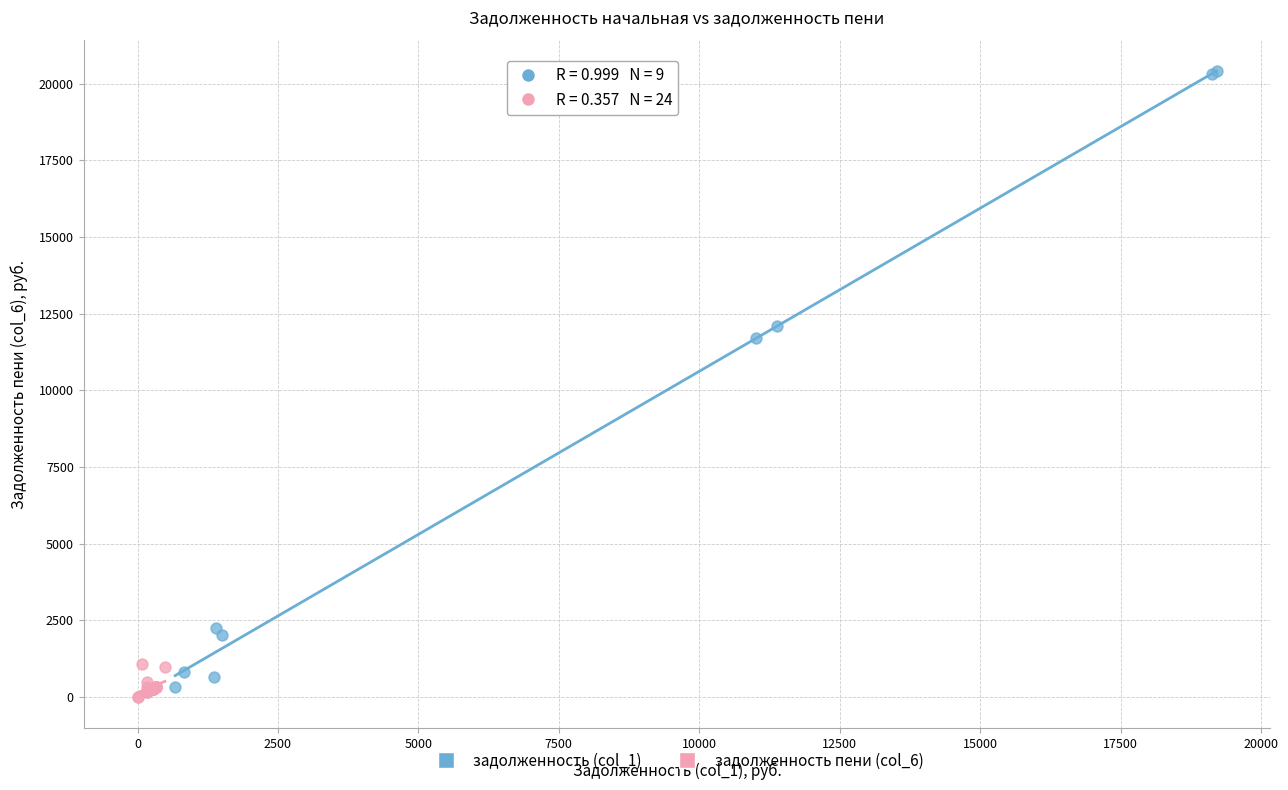

Which series contains the highest Y value?

задолженность (col_1)